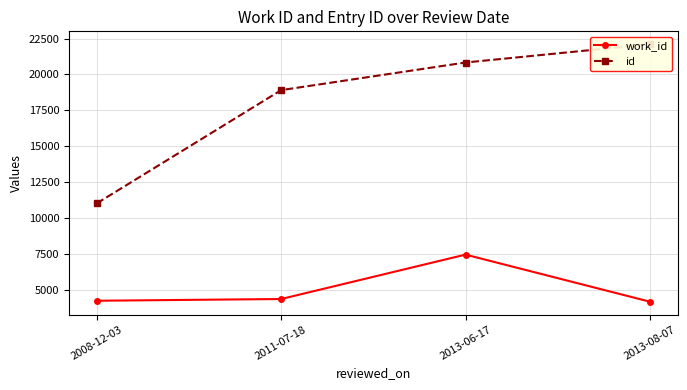

List the series in order of their peak value, lowest first.

work_id, id